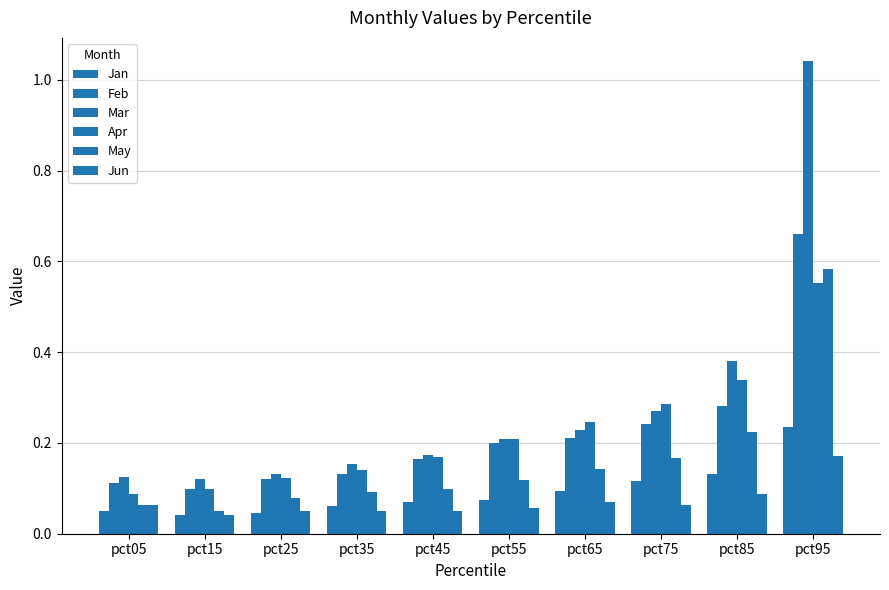

How many distinct data groups are displayed?

6